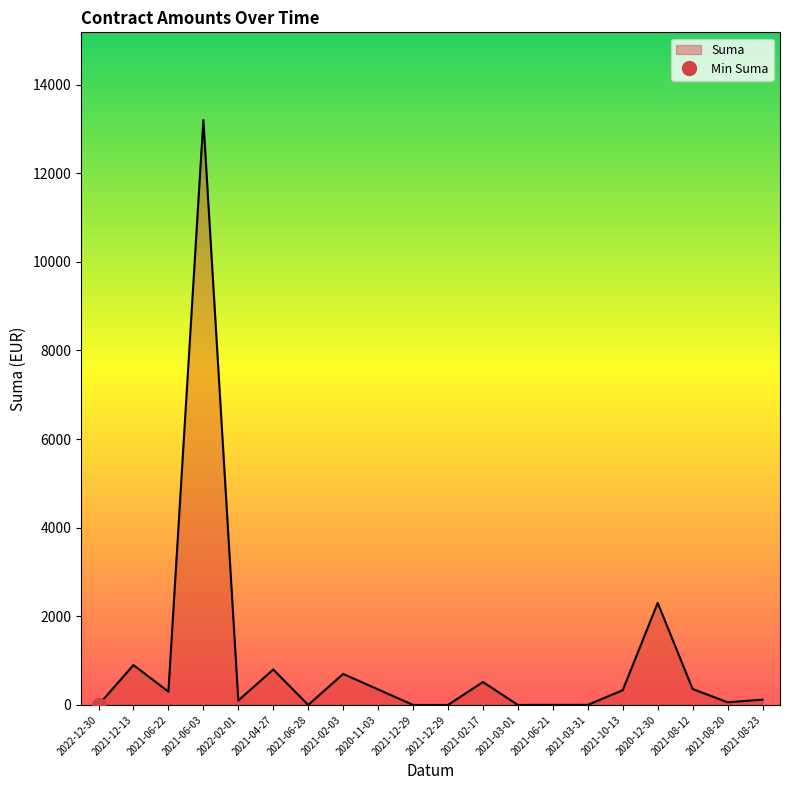

Rank the categories by value from lowest to highest.

2022-12-30, 2021-06-28, 2021-12-29, 2021-12-29, 2021-03-01, 2021-06-21, 2021-03-31, 2021-08-20, 2022-02-01, 2021-08-23, 2021-06-22, 2021-10-13, 2020-11-03, 2021-08-12, 2021-02-17, 2021-02-03, 2021-04-27, 2021-12-13, 2020-12-30, 2021-06-03